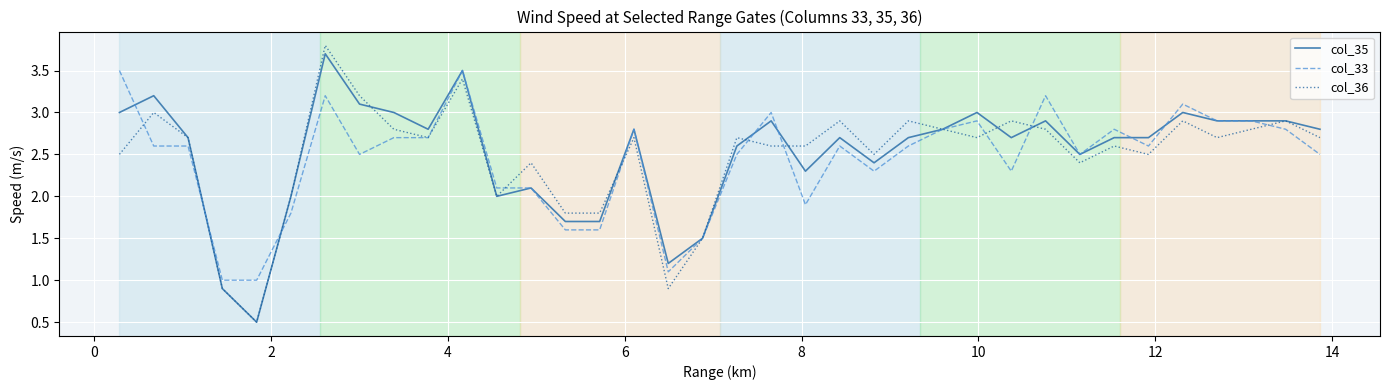

What is the greatest value displayed?

3.8